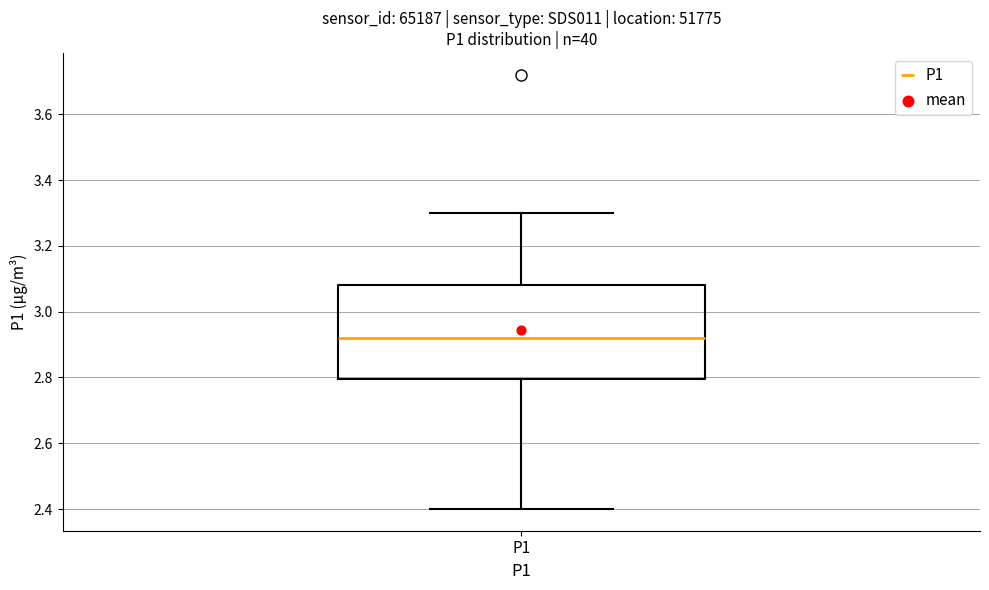

Read this box plot against the y-axis: the position of the median line, the range covered by the box, and the ends of both whiskers. The values are not printed on the chart, so give them approximately, as read against the axis.

median 2.92, box 2.80 to 3.08, whiskers 2.40 to 3.30